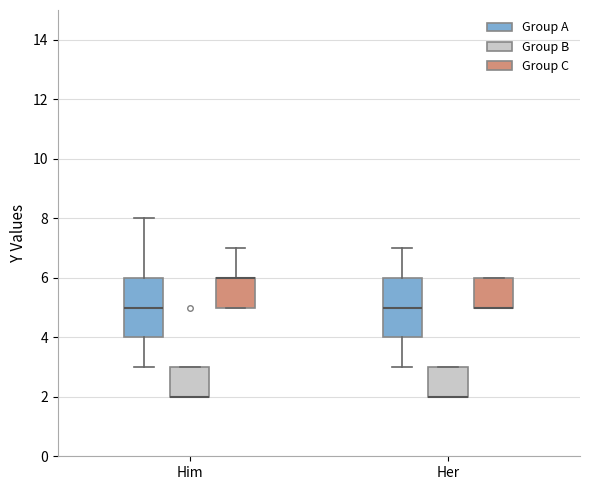

Reading left to right, transcribe this box plot: for each box, give where its median line is, the range the box spans, and where its two whiskers end, as read against the y-axis. The values are not printed on the chart, so give them approximately, as read against the axis.

Him (Group A): median 5, box 4 to 6, whiskers 3 to 8
Him (Group B): median 2 (drawn on the box's lower edge), box 2 to 3, whiskers 2 to 3
Him (Group C): median 6 (drawn on the box's upper edge), box 5 to 6, whiskers 5 to 7
Her (Group A): median 5, box 4 to 6, whiskers 3 to 7
Her (Group B): median 2 (drawn on the box's lower edge), box 2 to 3, whiskers 2 to 3
Her (Group C): median 5 (drawn on the box's lower edge), box 5 to 6, whiskers 5 to 6